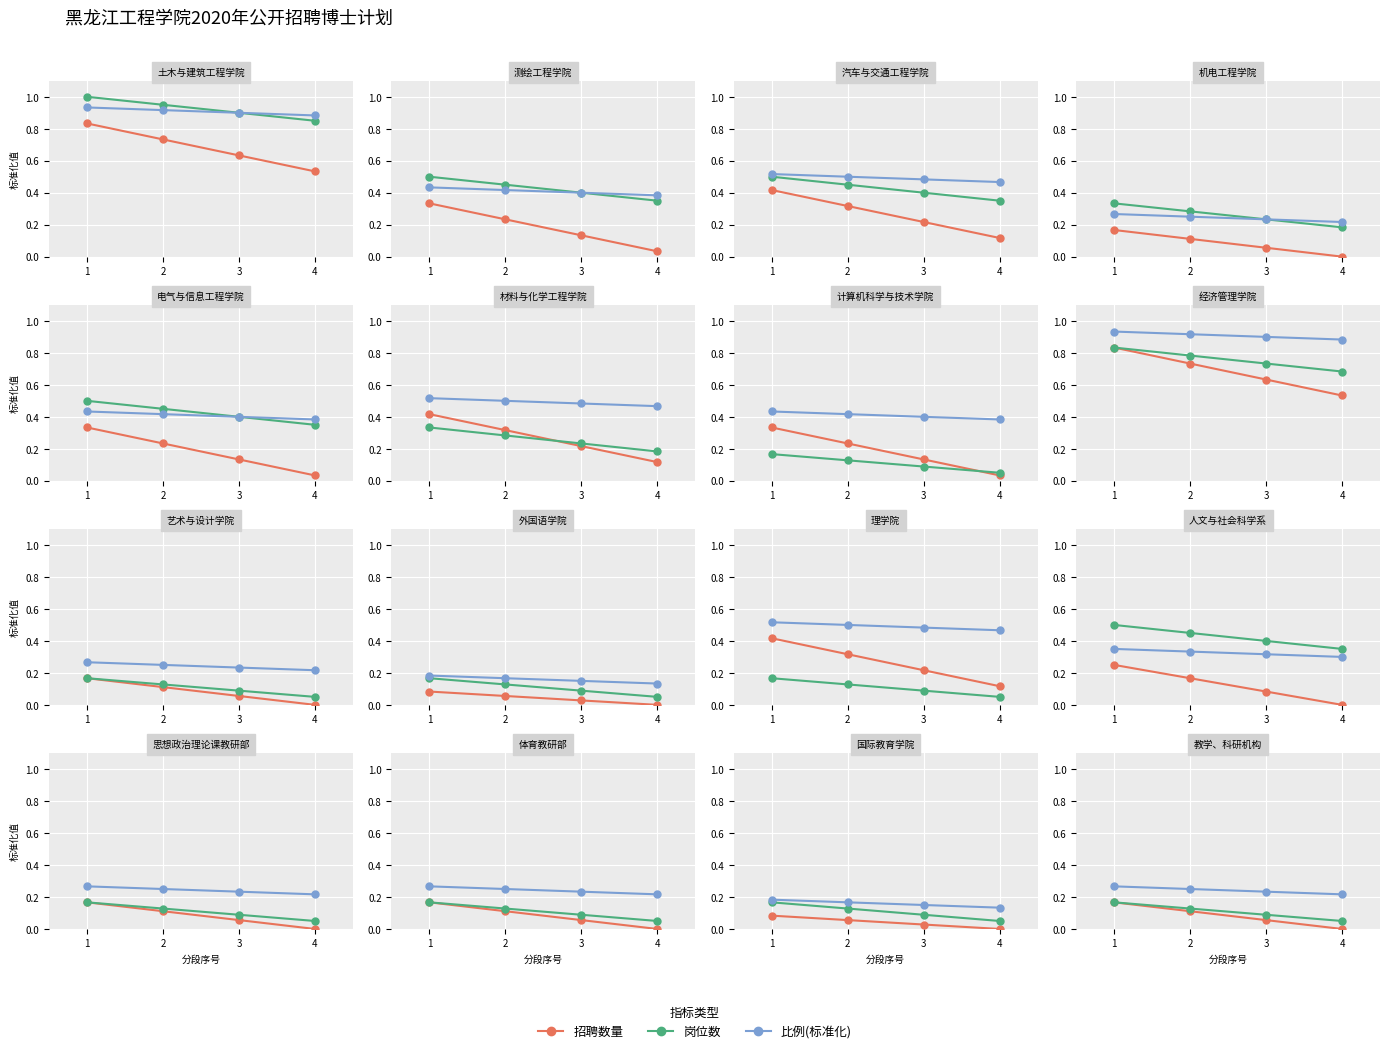

How many 招聘数量 values are between 0 and 1?

4